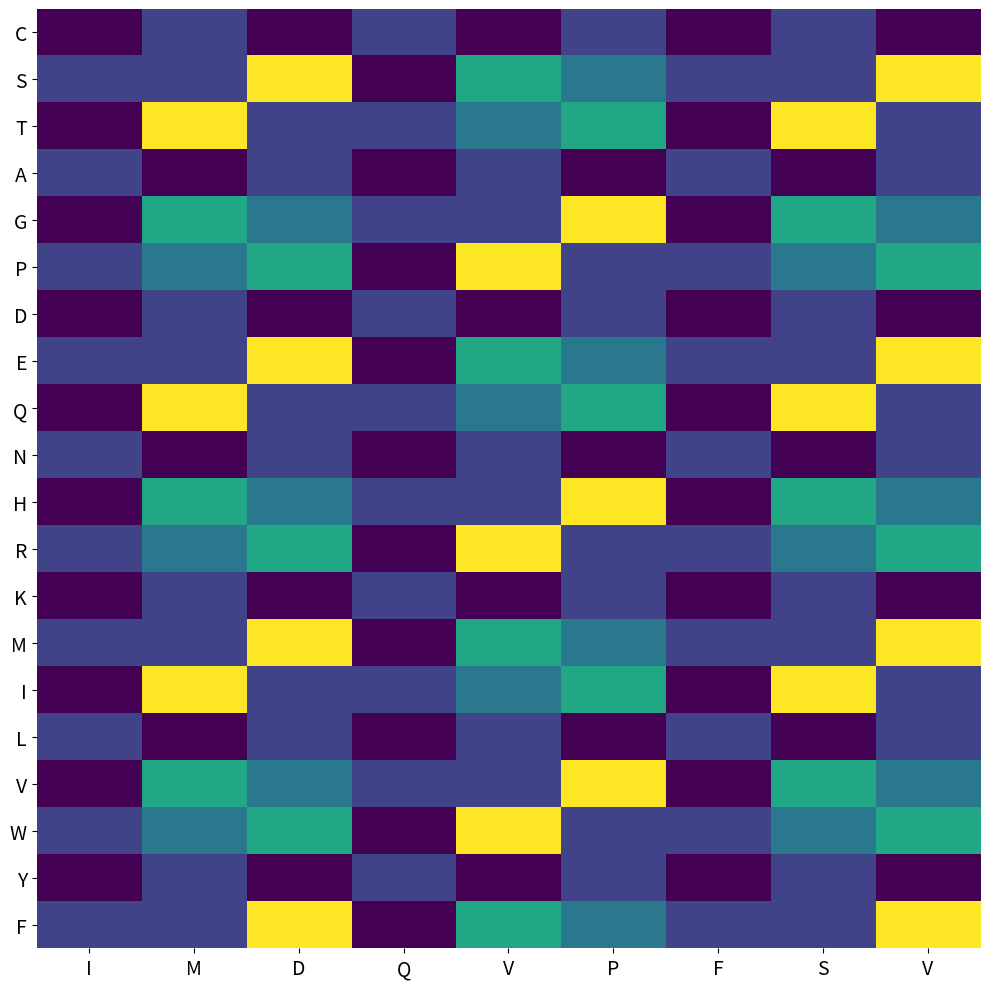

Reading left to right, transcribe all the data shown in this chart.

C: I=0.0	M=0.2	D=0.0	Q=0.2	V=0.0	P=0.2	F=0.0	S=0.2	V=0.0
S: I=0.2	M=0.2	D=1.0	Q=0.0	V=0.6	P=0.4	F=0.2	S=0.2	V=1.0
T: I=0.0	M=1.0	D=0.2	Q=0.2	V=0.4	P=0.6	F=0.0	S=1.0	V=0.2
A: I=0.2	M=0.0	D=0.2	Q=0.0	V=0.2	P=0.0	F=0.2	S=0.0	V=0.2
G: I=0.0	M=0.6	D=0.4	Q=0.2	V=0.2	P=1.0	F=0.0	S=0.6	V=0.4
P: I=0.2	M=0.4	D=0.6	Q=0.0	V=1.0	P=0.2	F=0.2	S=0.4	V=0.6
D: I=0.0	M=0.2	D=0.0	Q=0.2	V=0.0	P=0.2	F=0.0	S=0.2	V=0.0
E: I=0.2	M=0.2	D=1.0	Q=0.0	V=0.6	P=0.4	F=0.2	S=0.2	V=1.0
Q: I=0.0	M=1.0	D=0.2	Q=0.2	V=0.4	P=0.6	F=0.0	S=1.0	V=0.2
N: I=0.2	M=0.0	D=0.2	Q=0.0	V=0.2	P=0.0	F=0.2	S=0.0	V=0.2
H: I=0.0	M=0.6	D=0.4	Q=0.2	V=0.2	P=1.0	F=0.0	S=0.6	V=0.4
R: I=0.2	M=0.4	D=0.6	Q=0.0	V=1.0	P=0.2	F=0.2	S=0.4	V=0.6
K: I=0.0	M=0.2	D=0.0	Q=0.2	V=0.0	P=0.2	F=0.0	S=0.2	V=0.0
M: I=0.2	M=0.2	D=1.0	Q=0.0	V=0.6	P=0.4	F=0.2	S=0.2	V=1.0
I: I=0.0	M=1.0	D=0.2	Q=0.2	V=0.4	P=0.6	F=0.0	S=1.0	V=0.2
L: I=0.2	M=0.0	D=0.2	Q=0.0	V=0.2	P=0.0	F=0.2	S=0.0	V=0.2
V: I=0.0	M=0.6	D=0.4	Q=0.2	V=0.2	P=1.0	F=0.0	S=0.6	V=0.4
W: I=0.2	M=0.4	D=0.6	Q=0.0	V=1.0	P=0.2	F=0.2	S=0.4	V=0.6
Y: I=0.0	M=0.2	D=0.0	Q=0.2	V=0.0	P=0.2	F=0.0	S=0.2	V=0.0
F: I=0.2	M=0.2	D=1.0	Q=0.0	V=0.6	P=0.4	F=0.2	S=0.2	V=1.0